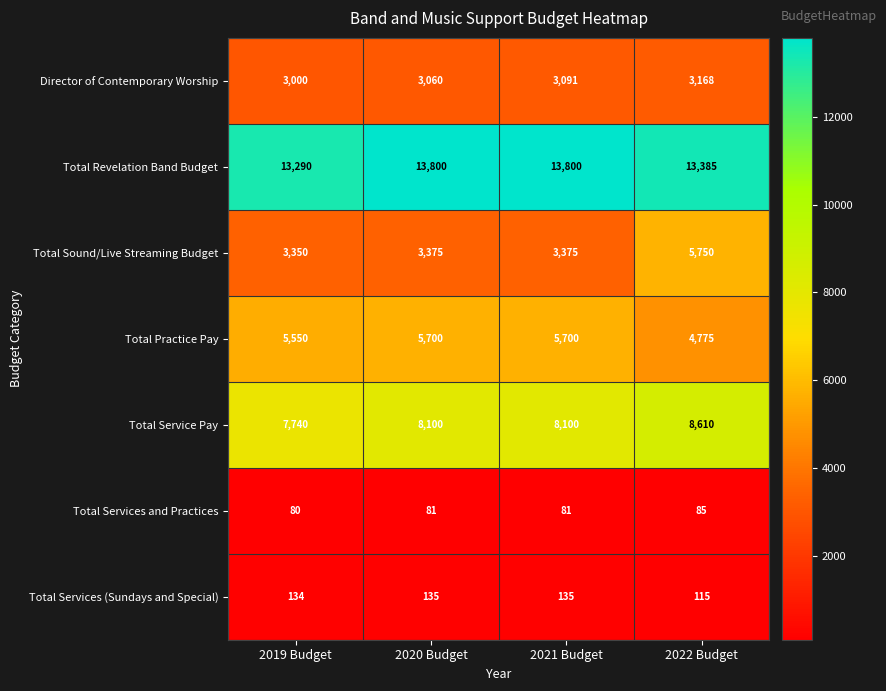

List the series in order of their peak value, lowest first.

Total Services and Practices, Total Services (Sundays and Special), Director of Contemporary Worship, Total Practice Pay, Total Sound/Live Streaming Budget, Total Service Pay, Total Revelation Band Budget